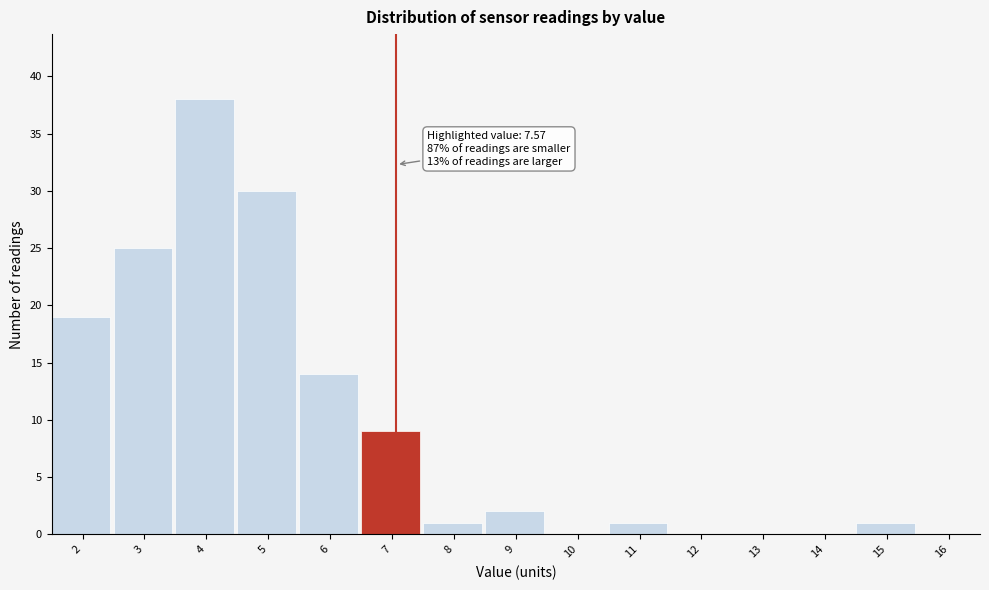

Reading left to right, list all the values displayed in this chart.

2=19	3=25	4=38	5=30	6=14	7=9	8=1	9=2	10=0	11=1	12=0	13=0	14=0	15=1	16=0